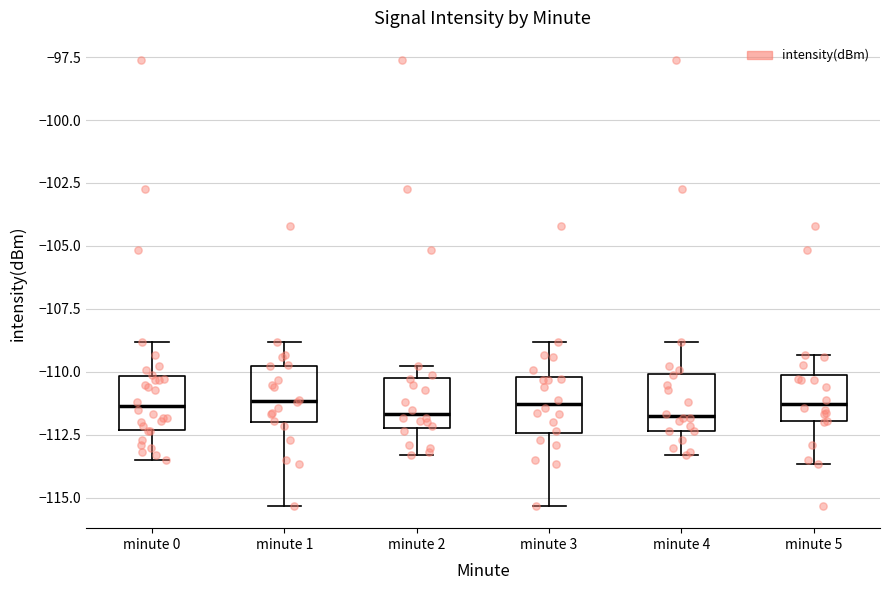

Where does the upper whisker of the box for minute 1 end on the y-axis? The values are not printed on the chart, so give them approximately, as read against the axis.

-109.0